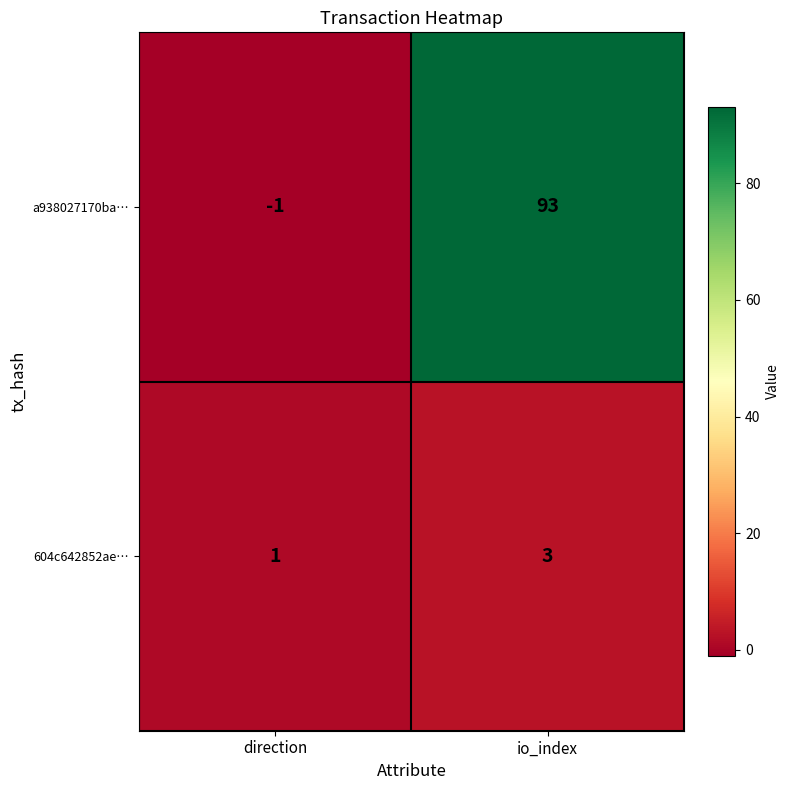

How many distinct data groups are displayed?

2